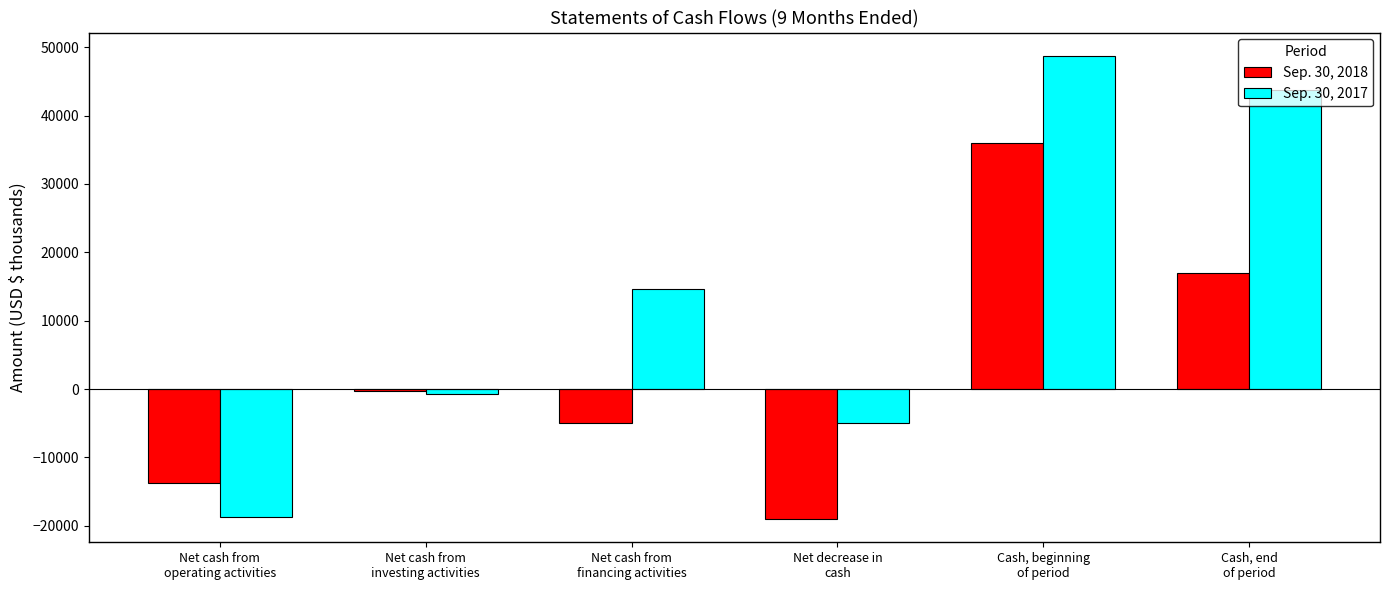

What is the sum of all Sep. 30, 2017 values?

82668